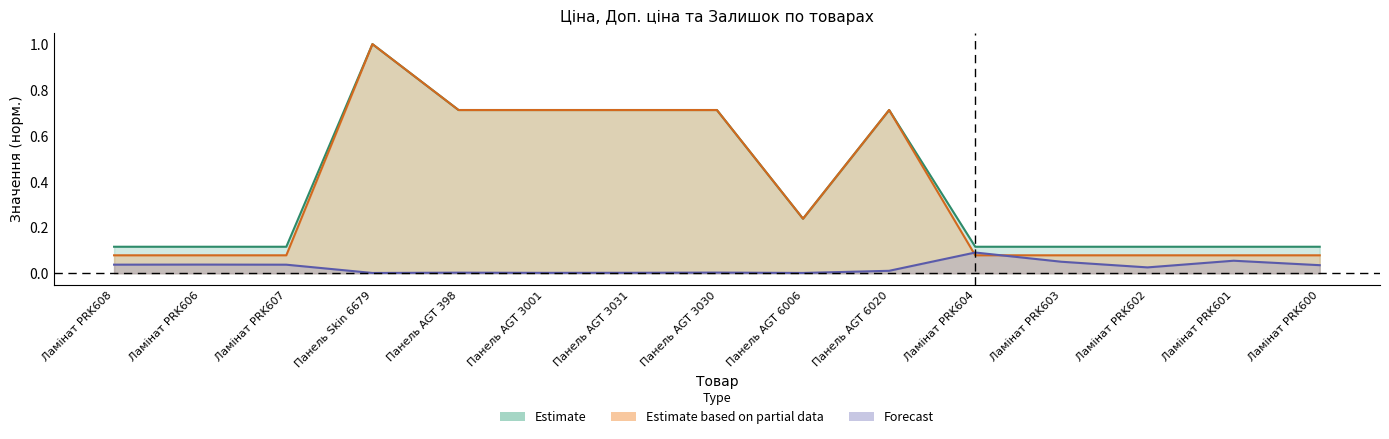

How many Доп. ціна values are between 0 and 1?

15